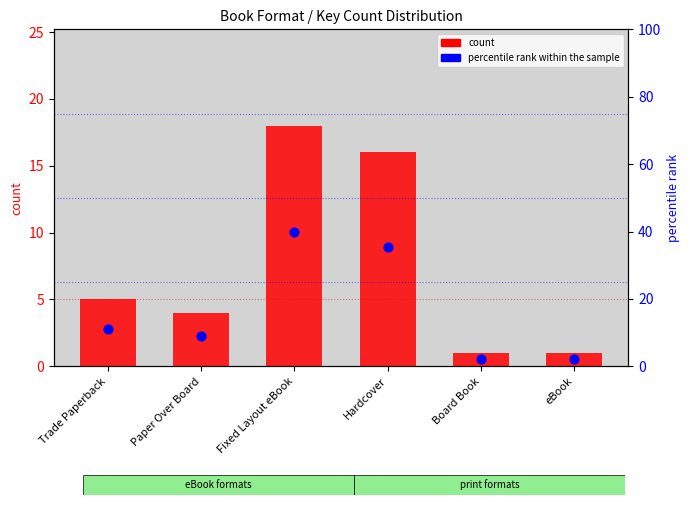

What is the total value across all series at Trade Paperback?

16.1